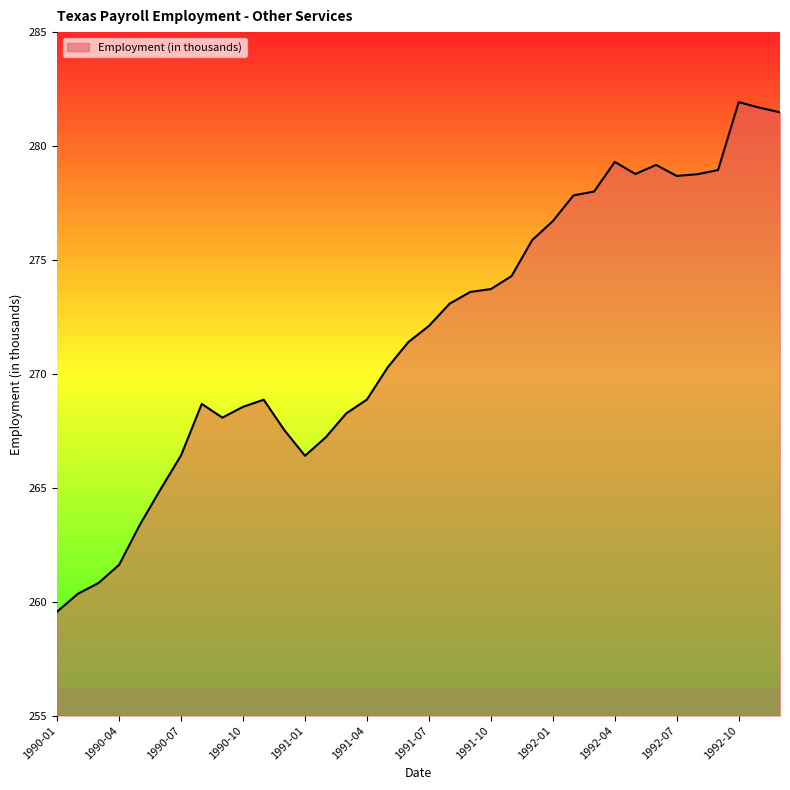

What is the difference between the maximum and minimum values?

22.4